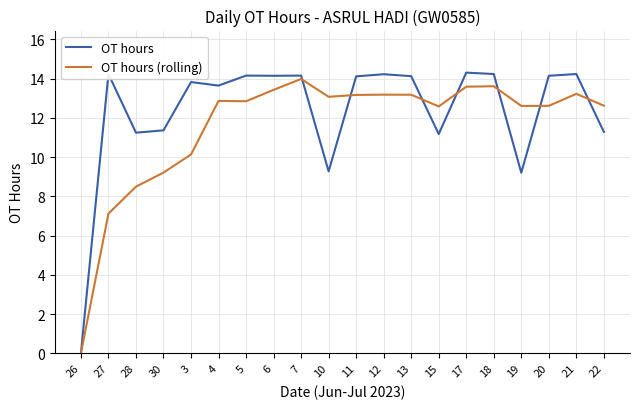

Where does the OT hours (rolling) series first go above 12?

4